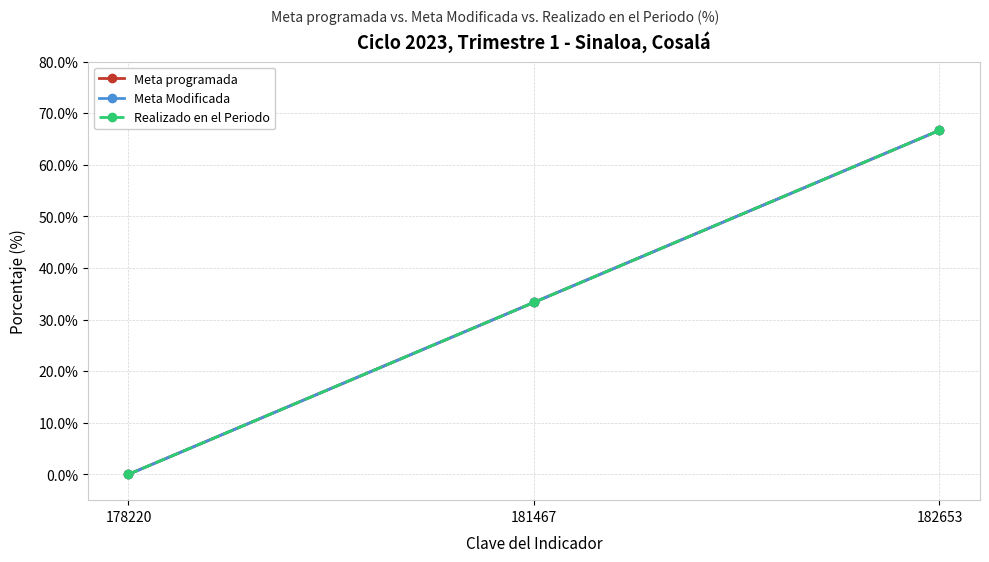

Reading left to right, extract all data points from this chart.

Meta programada: 0.0	33.3	66.7
Meta Modificada: 0.0	33.3	66.7
Realizado en el Periodo: 0.0	33.3	66.7